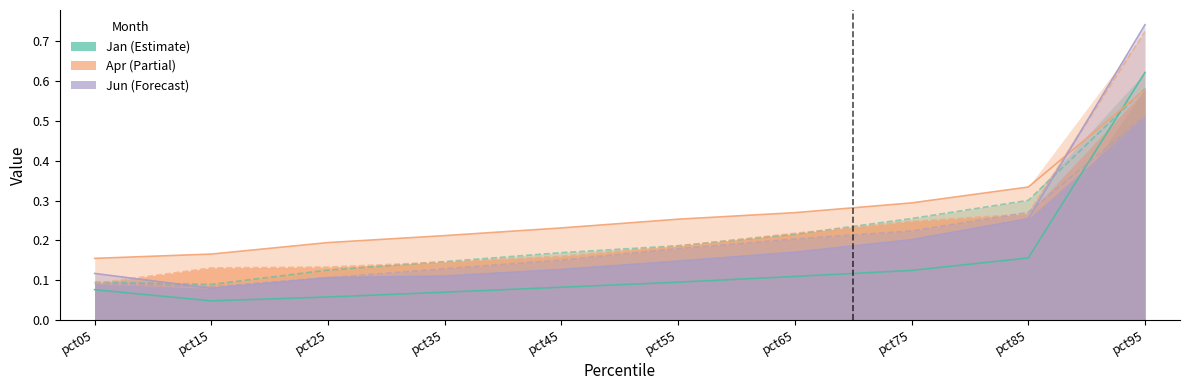

True or false: Jan and May cross at least once.

False